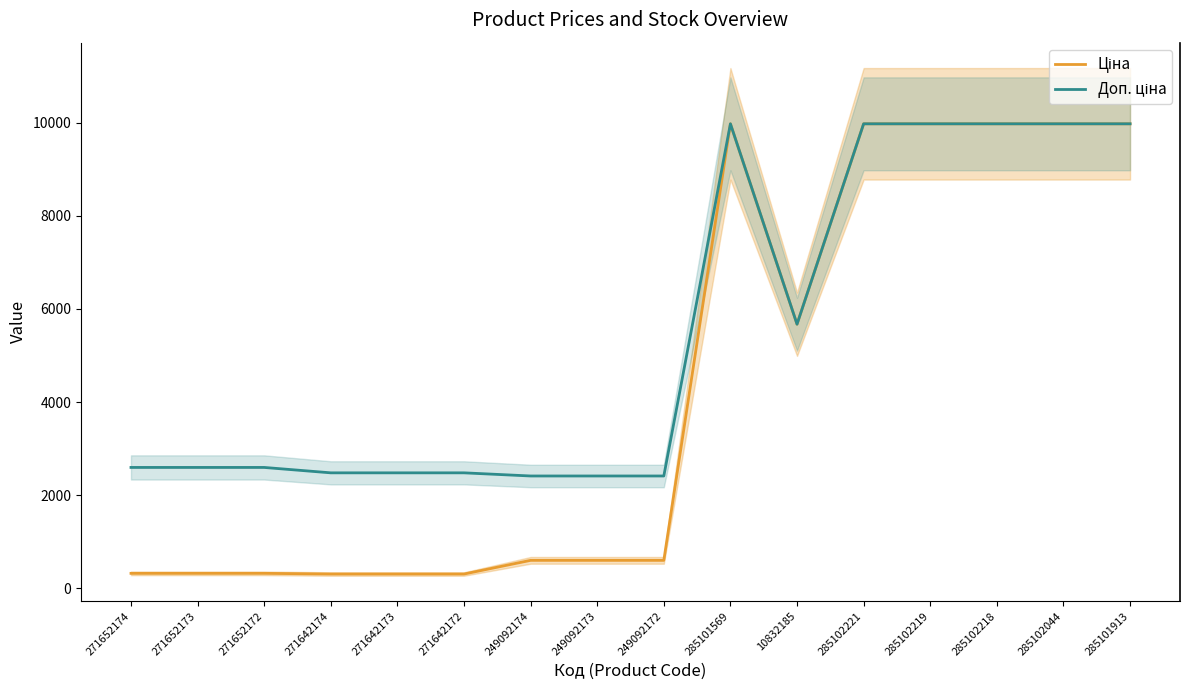

What is the greatest value displayed?

9975.0